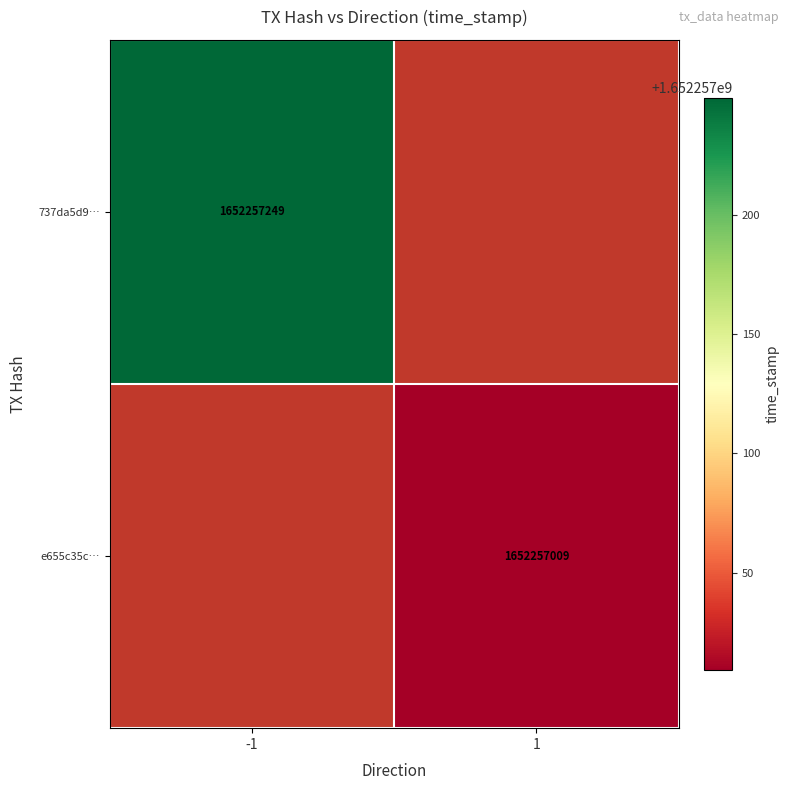

Rank the series by their maximum value, from highest to lowest.

737da5d918b3acb4cc69578a877fd7b7cda08aa, e655c35c3ae977bc7a7c68df49b302ee39a211b